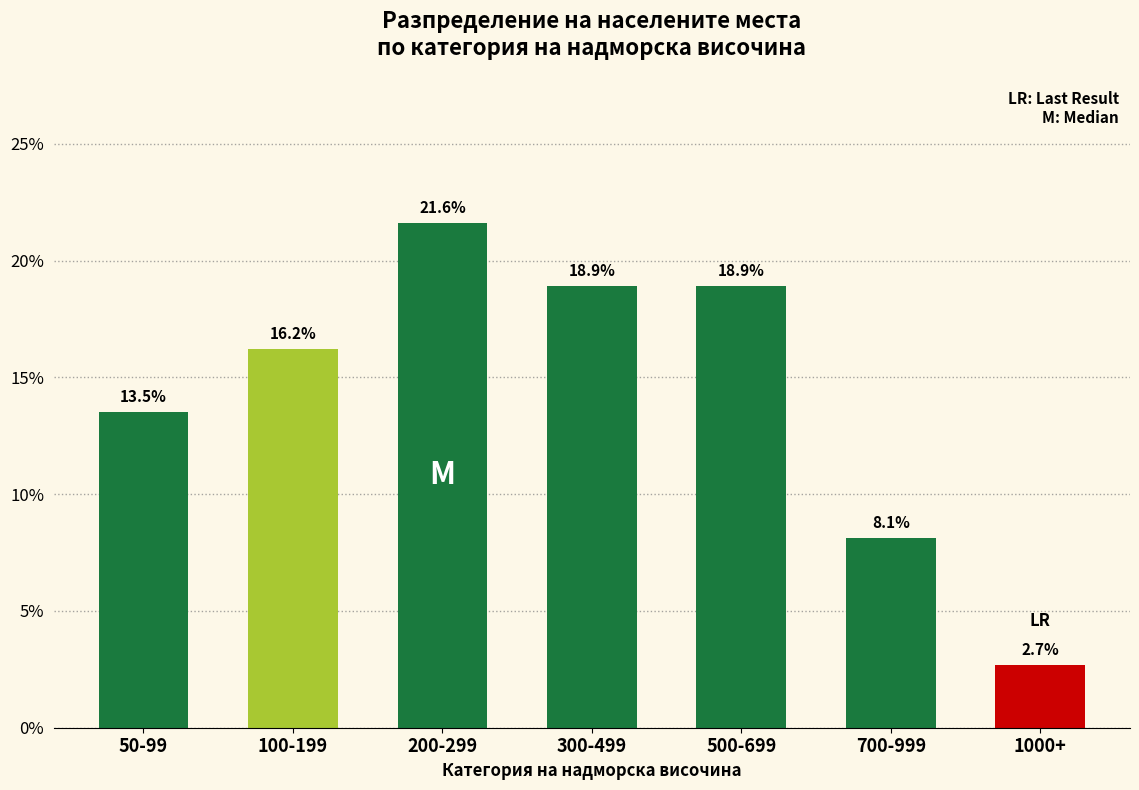

Reading right to left, transcribe all the data shown in this chart.

2.7	8.1	18.9	18.9	21.6	16.2	13.5